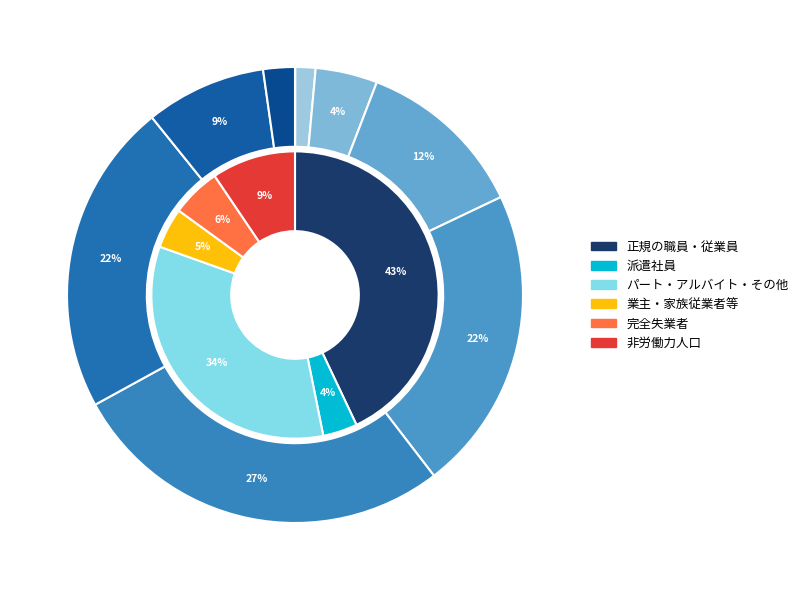

Is 45～49歳 the majority of the pie?

No